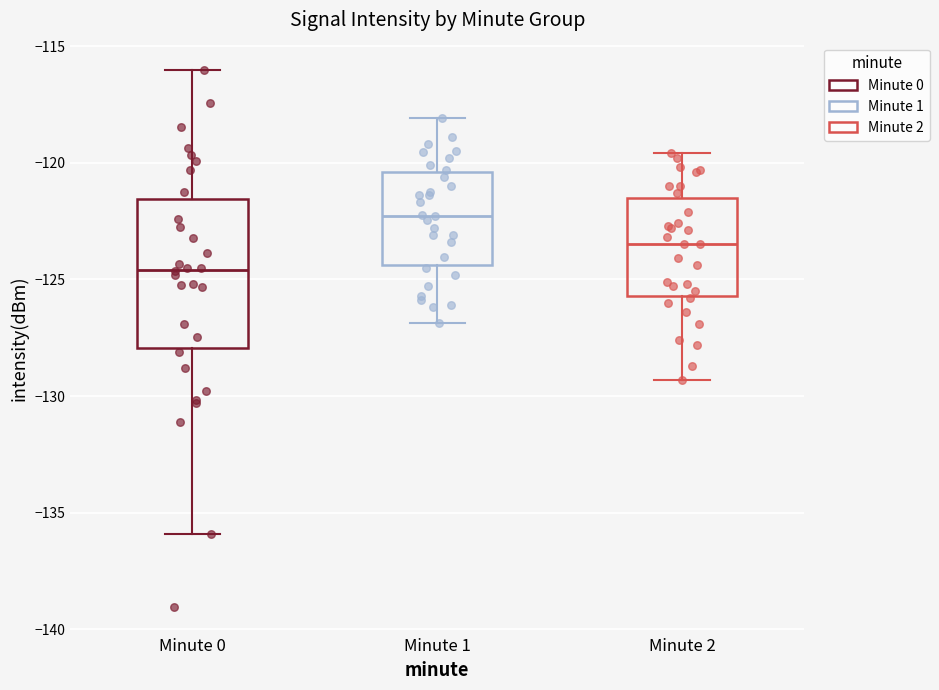

Which box has the lowest median line?

Minute 0